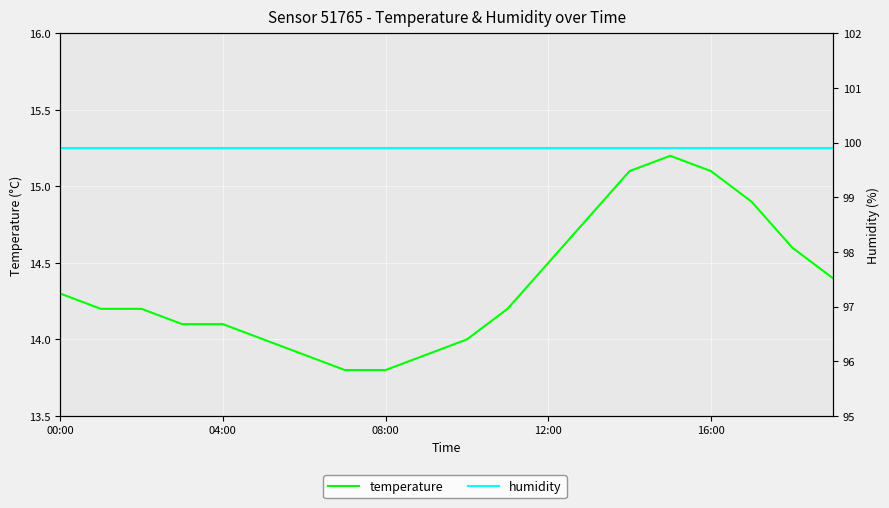

True or false: humidity has more than 2 points higher than both neighbors.

False